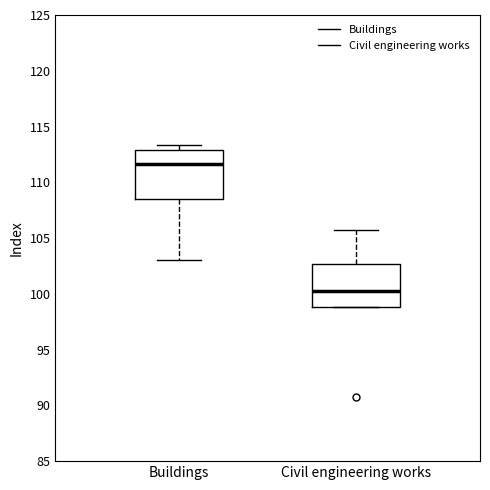

Reading left to right, read every box against the y-axis: the position of its median line, the range the box covers, and the ends of its whiskers. The values are not printed on the chart, so give them approximately, as read against the axis.

Buildings: median 111.5, box 108.5 to 113.0, whiskers 103.0 to 113.5
Civil engineering works: median 100.0, box 99.0 to 102.5, whiskers 99.0 to 105.5